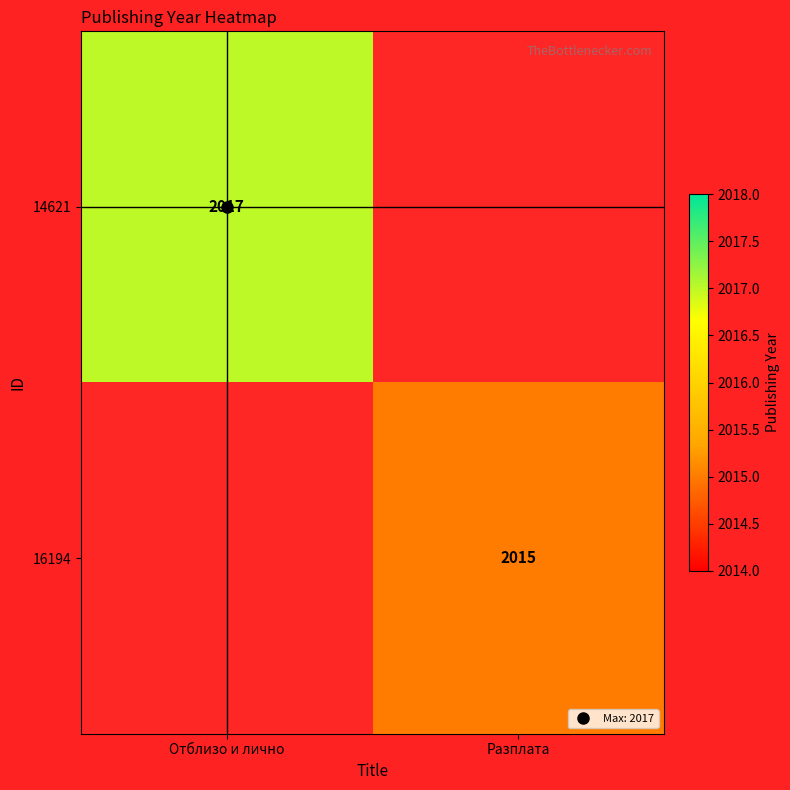

Rank the series by their average value, from highest to lowest.

14621, 16194